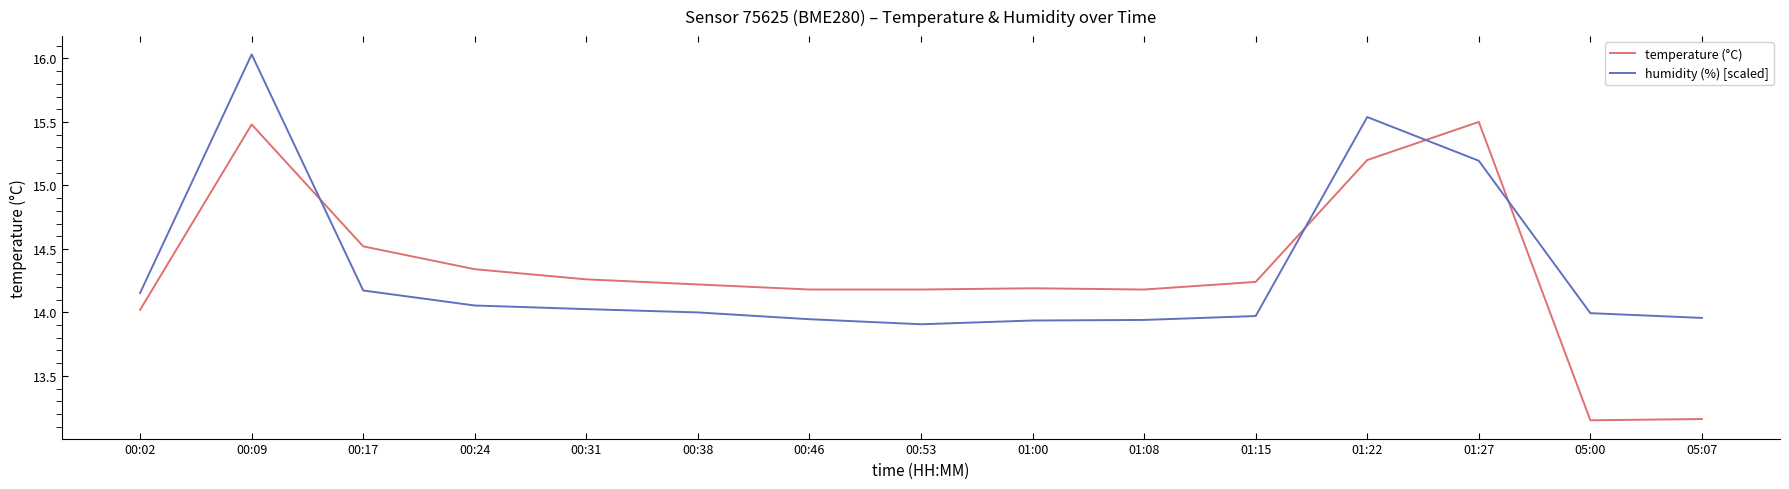

What is the sum of all humidity (%) [scaled] values?

214.8